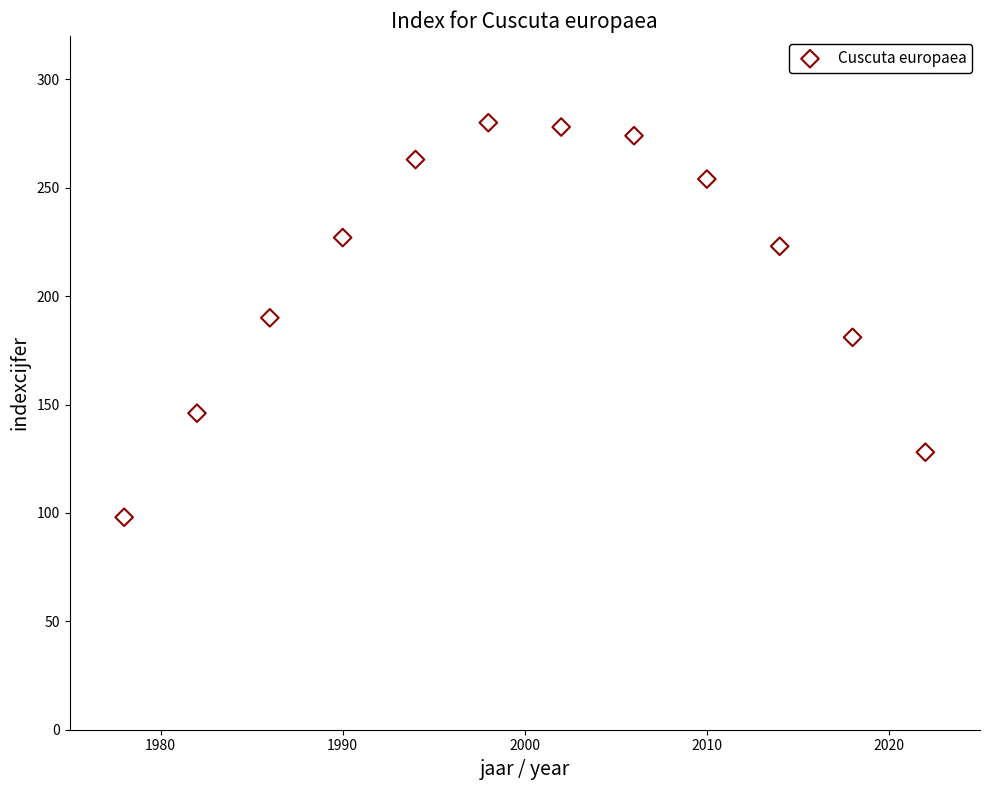

What is the range of X values (max minus min)?

44